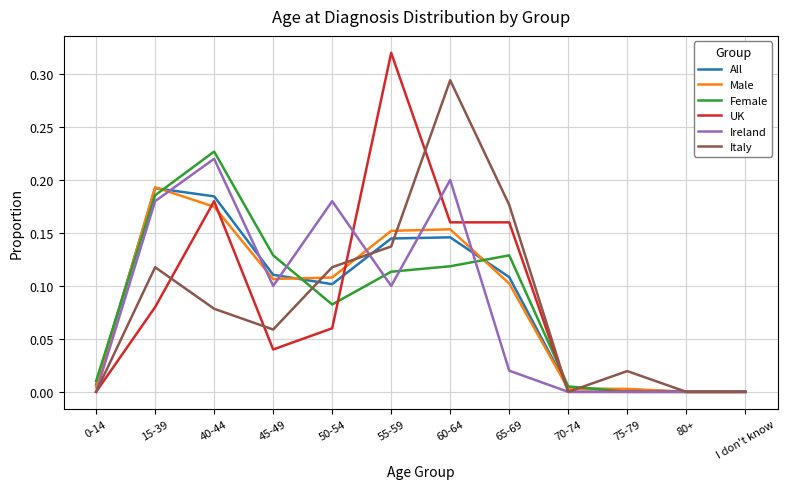

What is the total value across all series at 65-69?

0.7